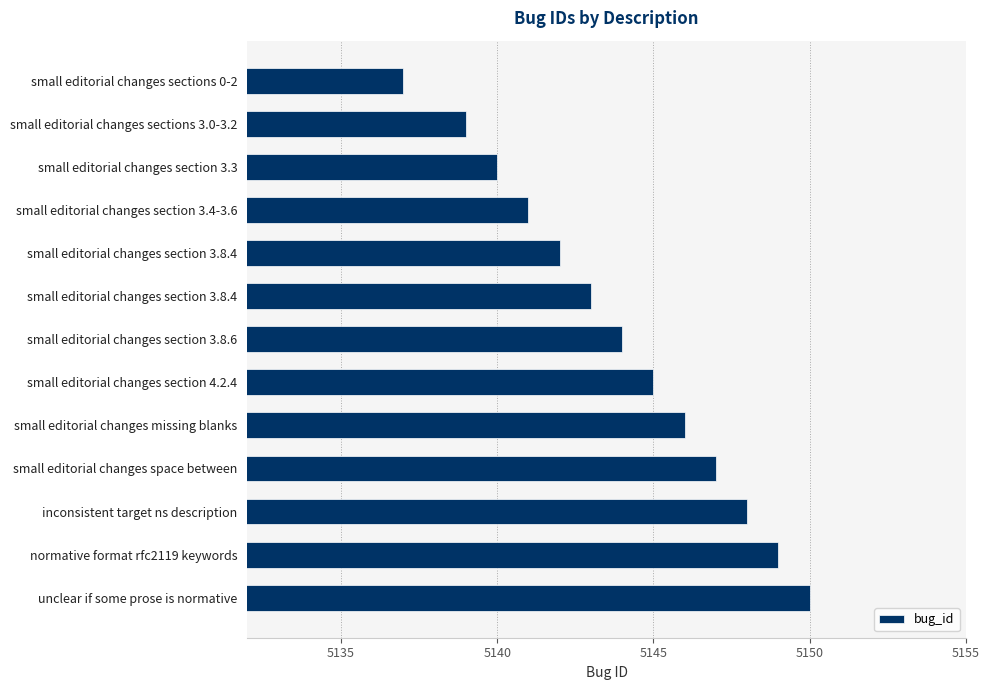

How many series are shown in this chart?

1